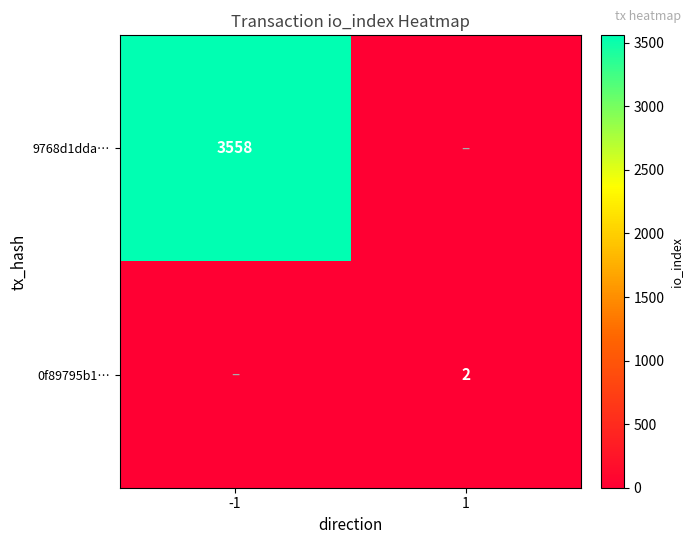

The value of 0f89795b1… at 1 is 2. True or false?

True